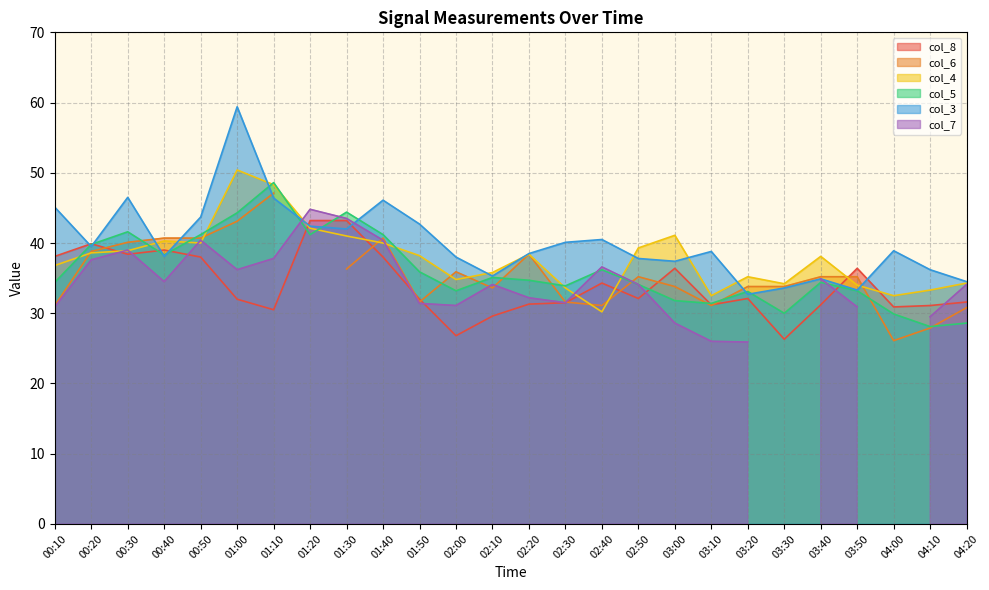

Where is col_5 nearest to the value 38?

00:40